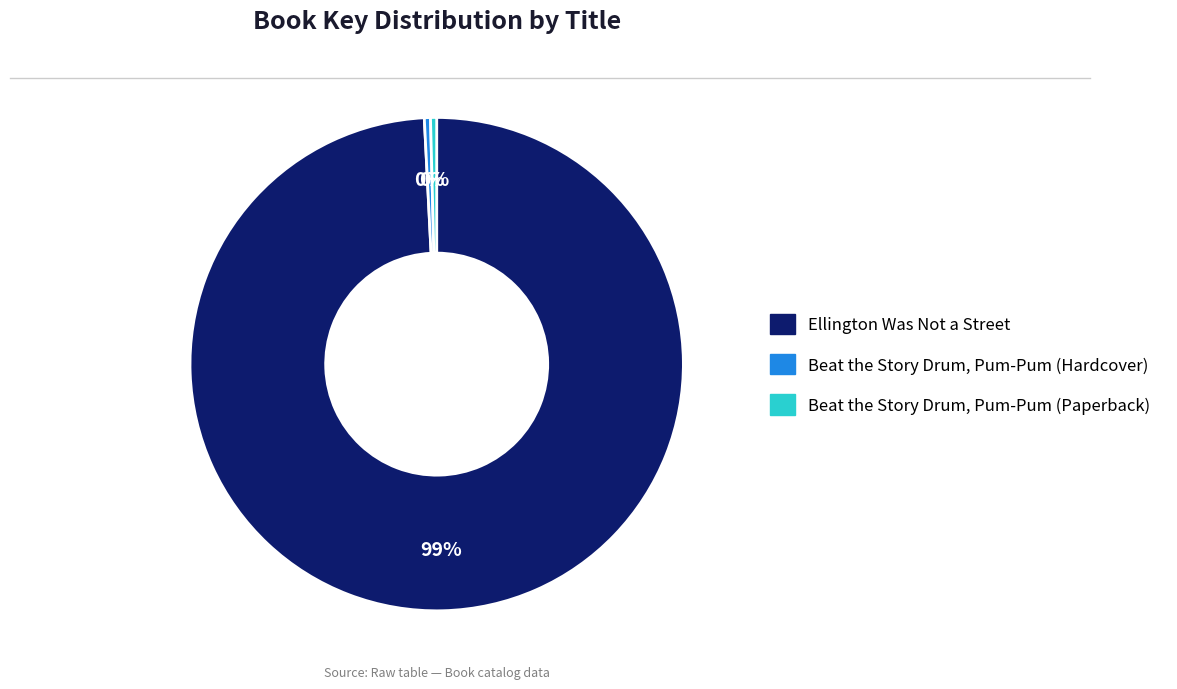

Between Beat the Story Drum, Pum-Pum (Paperback) and Ellington Was Not a Street, which is larger?

Ellington Was Not a Street